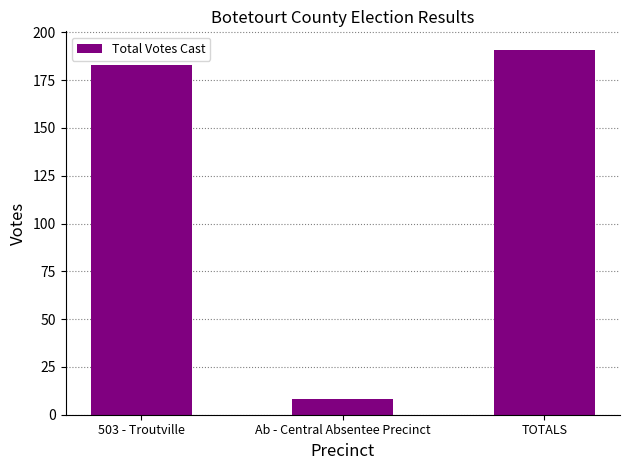

The chart shows a value of 103 at 503 - Troutville. True or false?

False